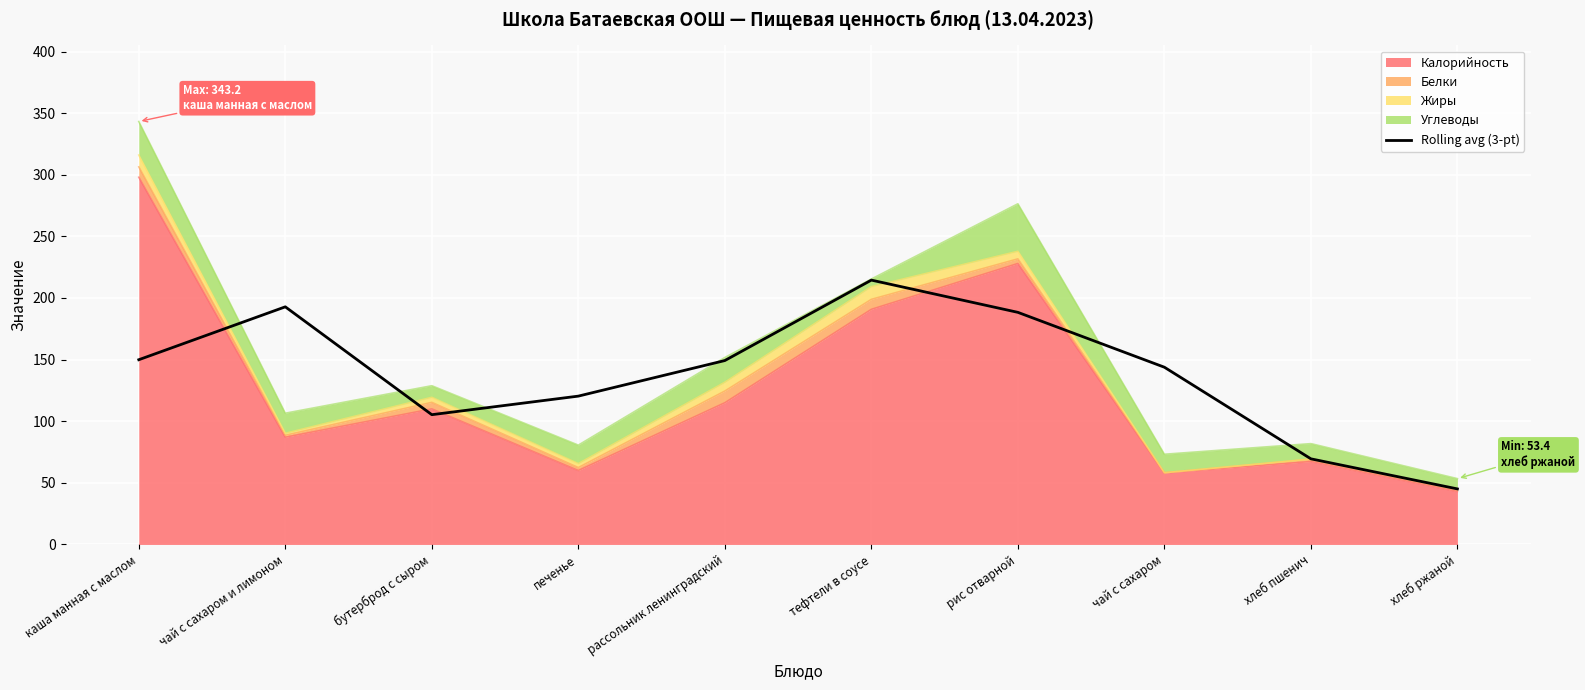

Reading left to right, transcribe all the data shown in this chart.

149.9	192.8	105.3	120.4	149.2	214.5	188.3	143.8	69.5	45.1